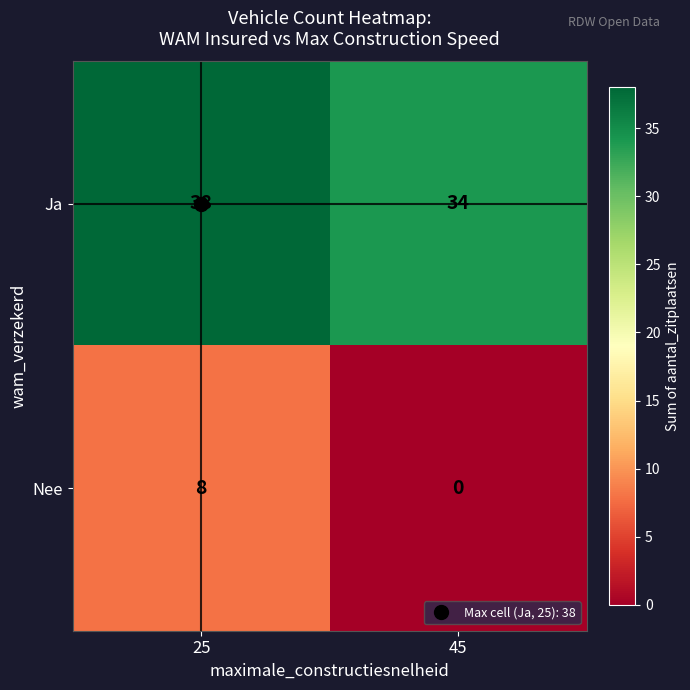

What value does the Ja series have at 25?

38